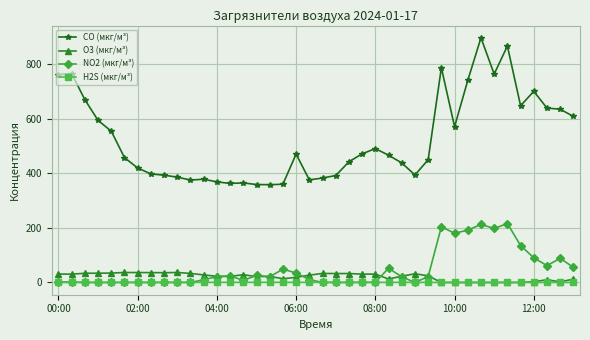

True or false: O3 (мкг/м³) has more than 0 interior local peaks.

True